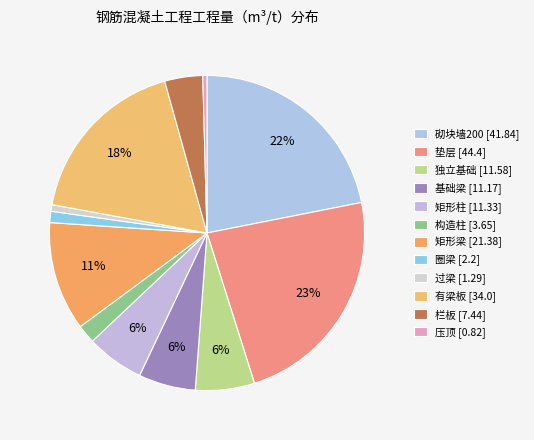

What is the smallest slice in the pie chart?

压顶 [0.82]